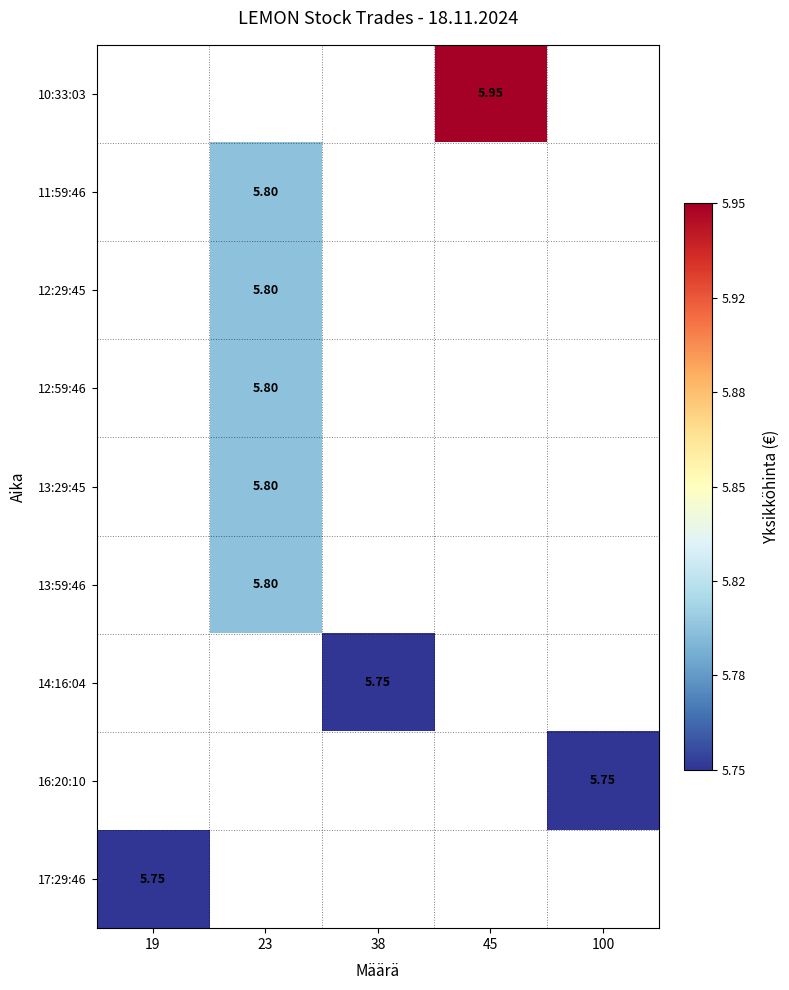

What is the maximum value shown in the chart?

6.0